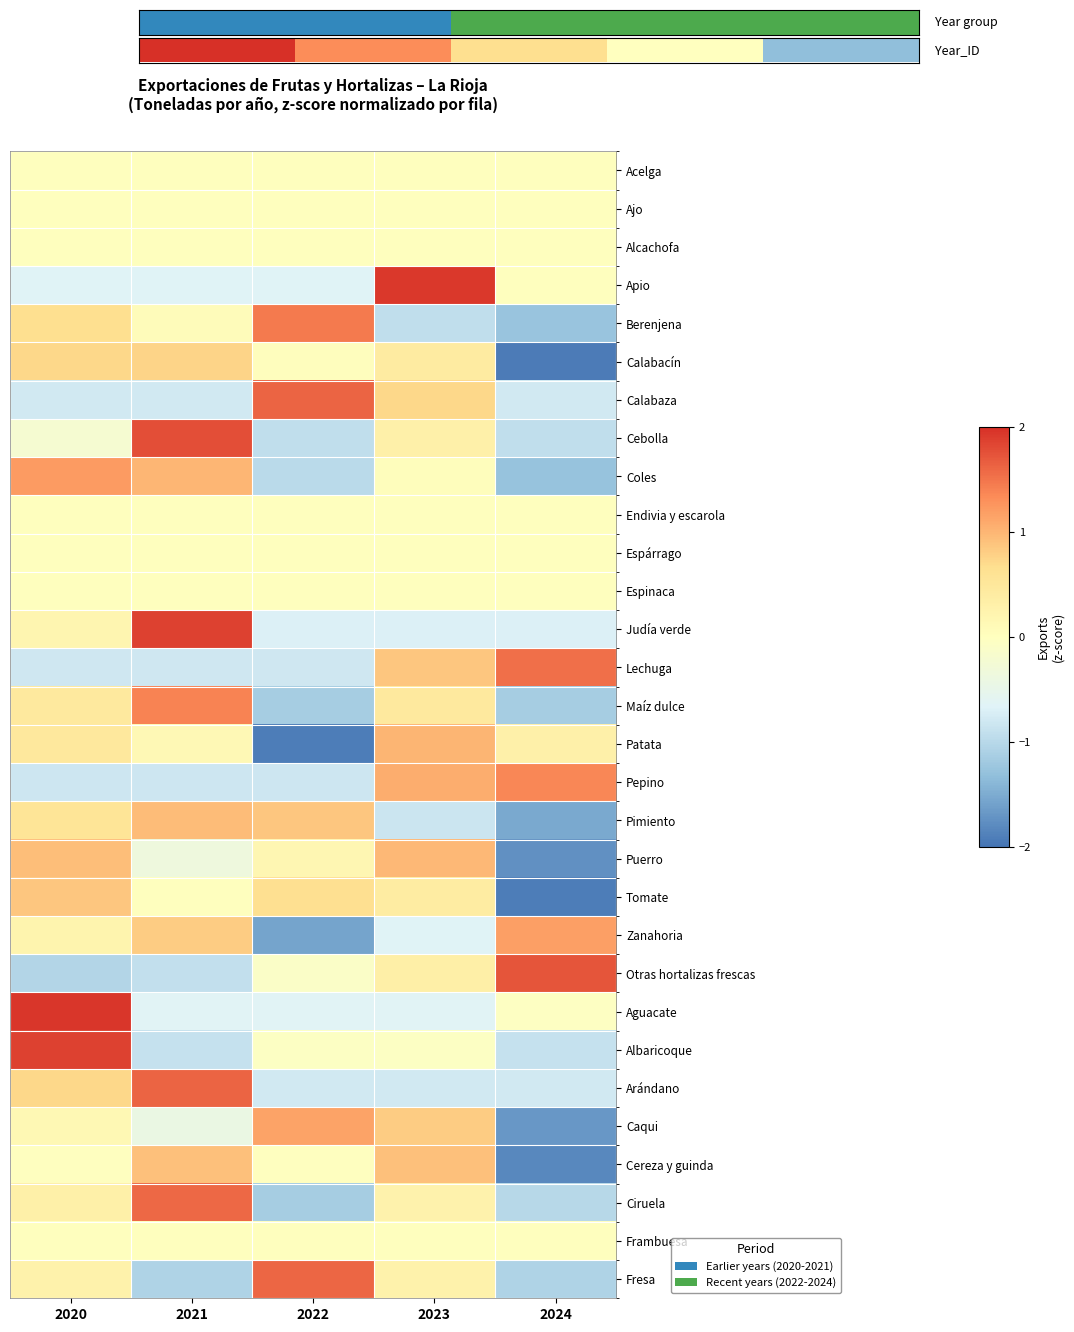

What is the total value across all series at 2024?

-14.4